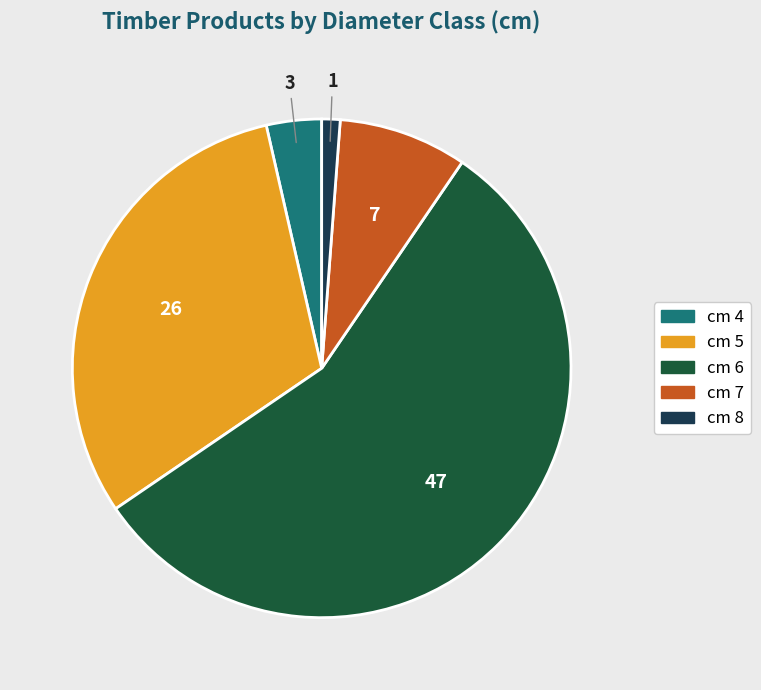

Do cm 4 and cm 7 together represent more than half of the pie?

No